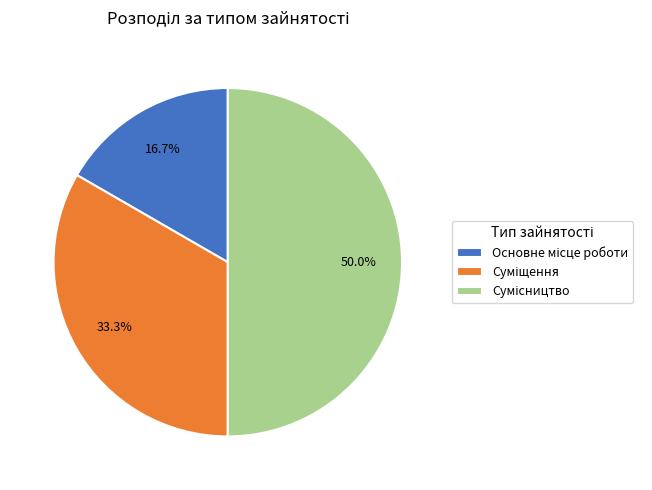

Approximately how many times larger is the value at Сумісництво compared to Суміщення?

1.5